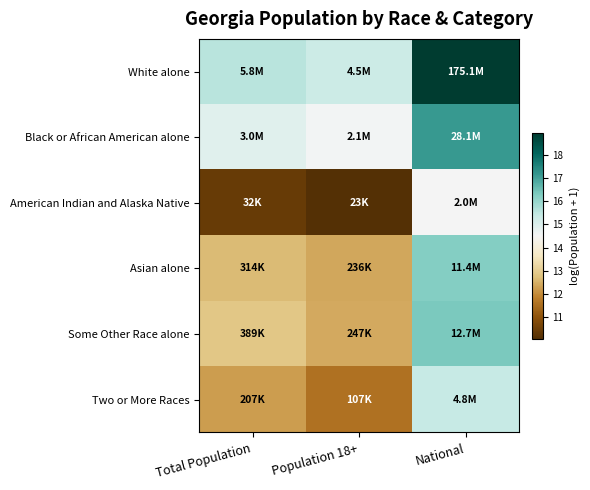

Rank the series by their maximum value, from highest to lowest.

White alone, Black or African American alone, Some Other Race alone, Asian alone, Two or More Races, American Indian and Alaska Native